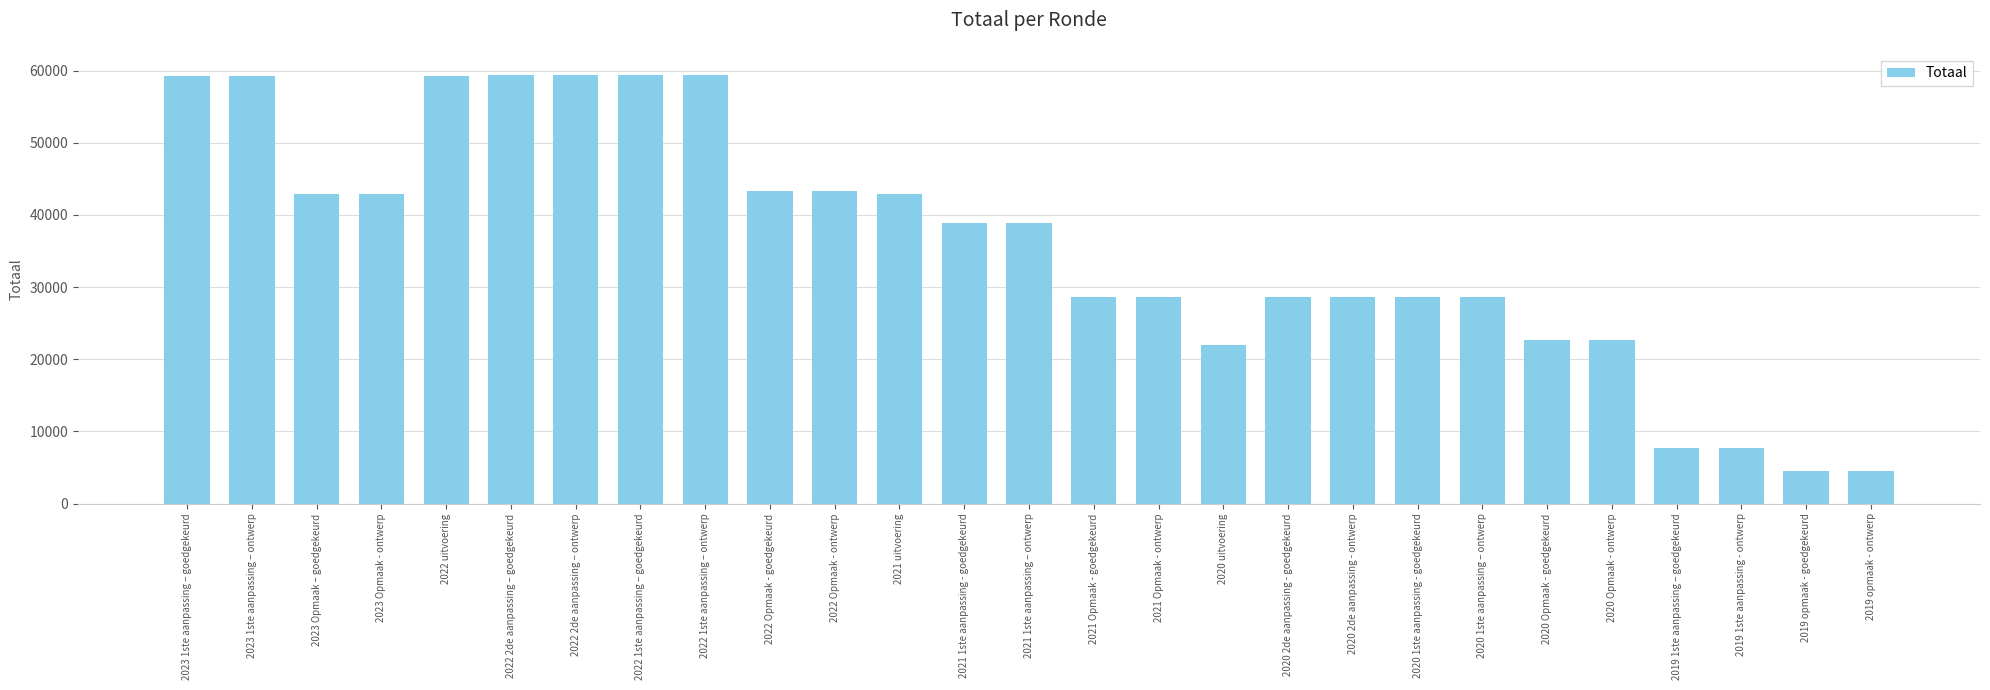

Is it true that the value at 2019 1ste aanpassing - ontwerp is 10359?

False